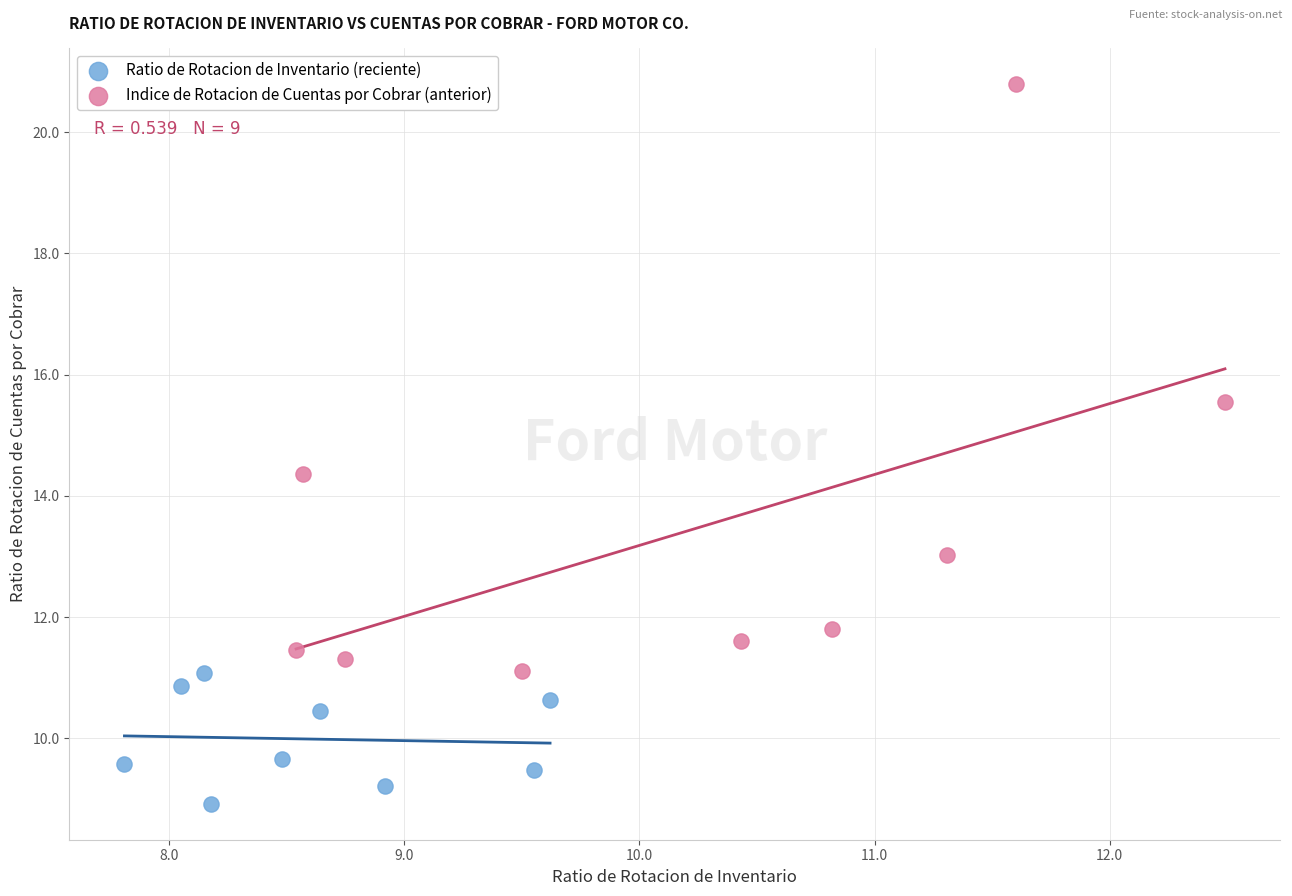

What are all the series names shown in the legend?

Ratio de Rotacion de Inventario (reciente), Indice de Rotacion de Cuentas por Cobrar (anterior)